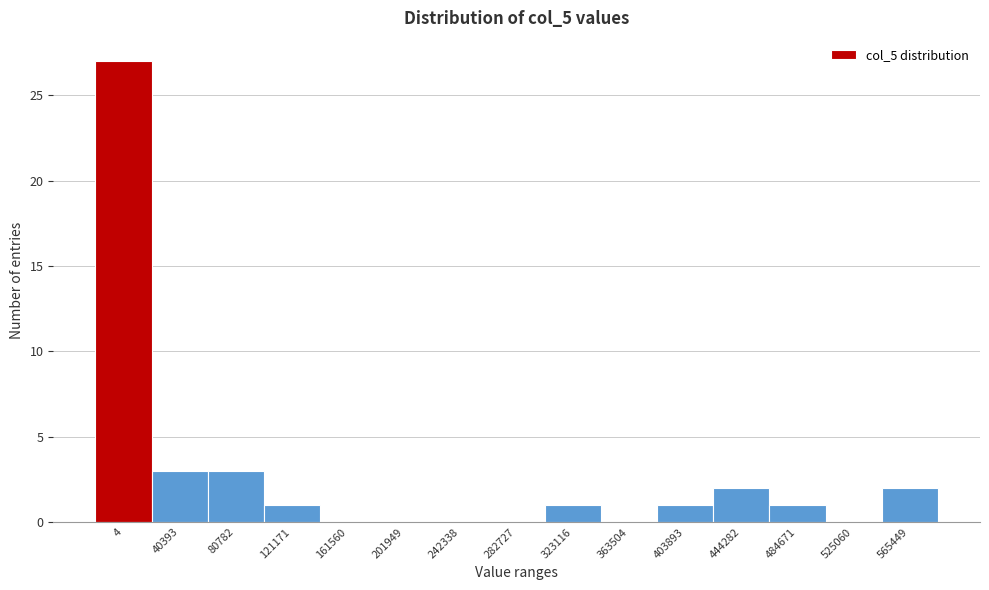

Reading left to right, extract all data points from this chart.

4=27	40393=3	80782=3	121171=1	161560=0	201949=0	242338=0	282727=0	323116=1	363504=0	403893=1	444282=2	484671=1	525060=0	565449=2